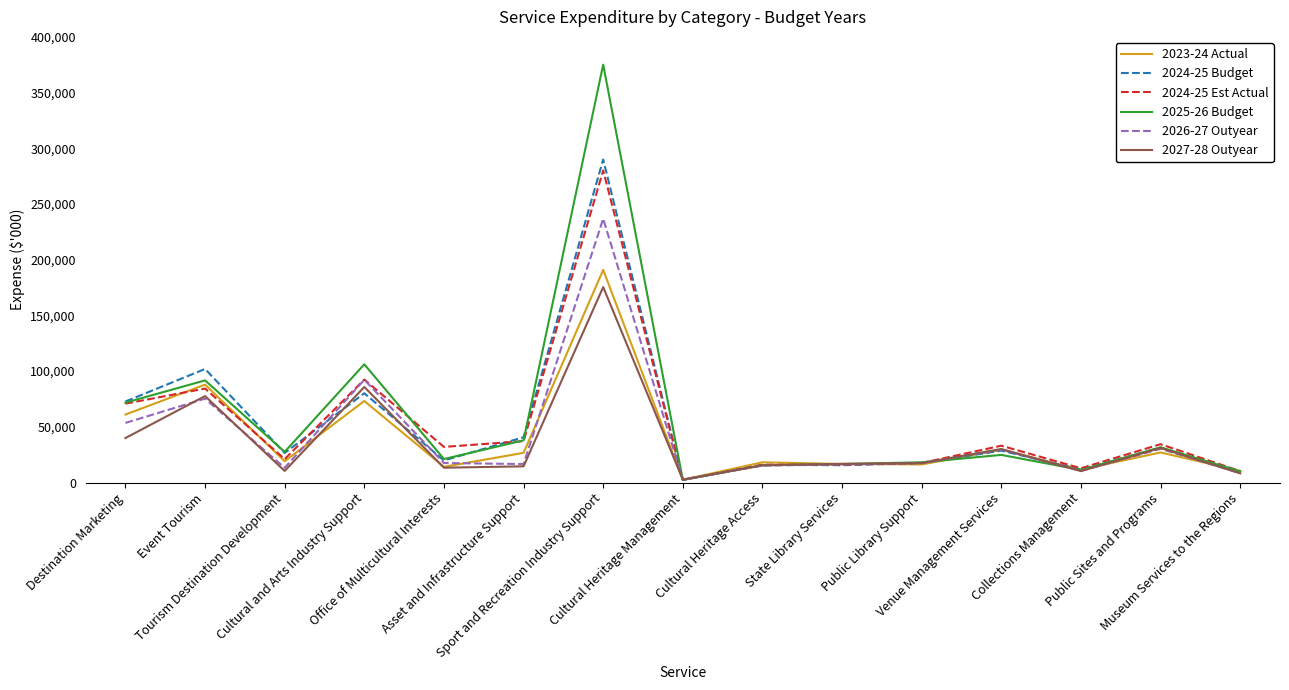

What is the greatest value displayed?

375080